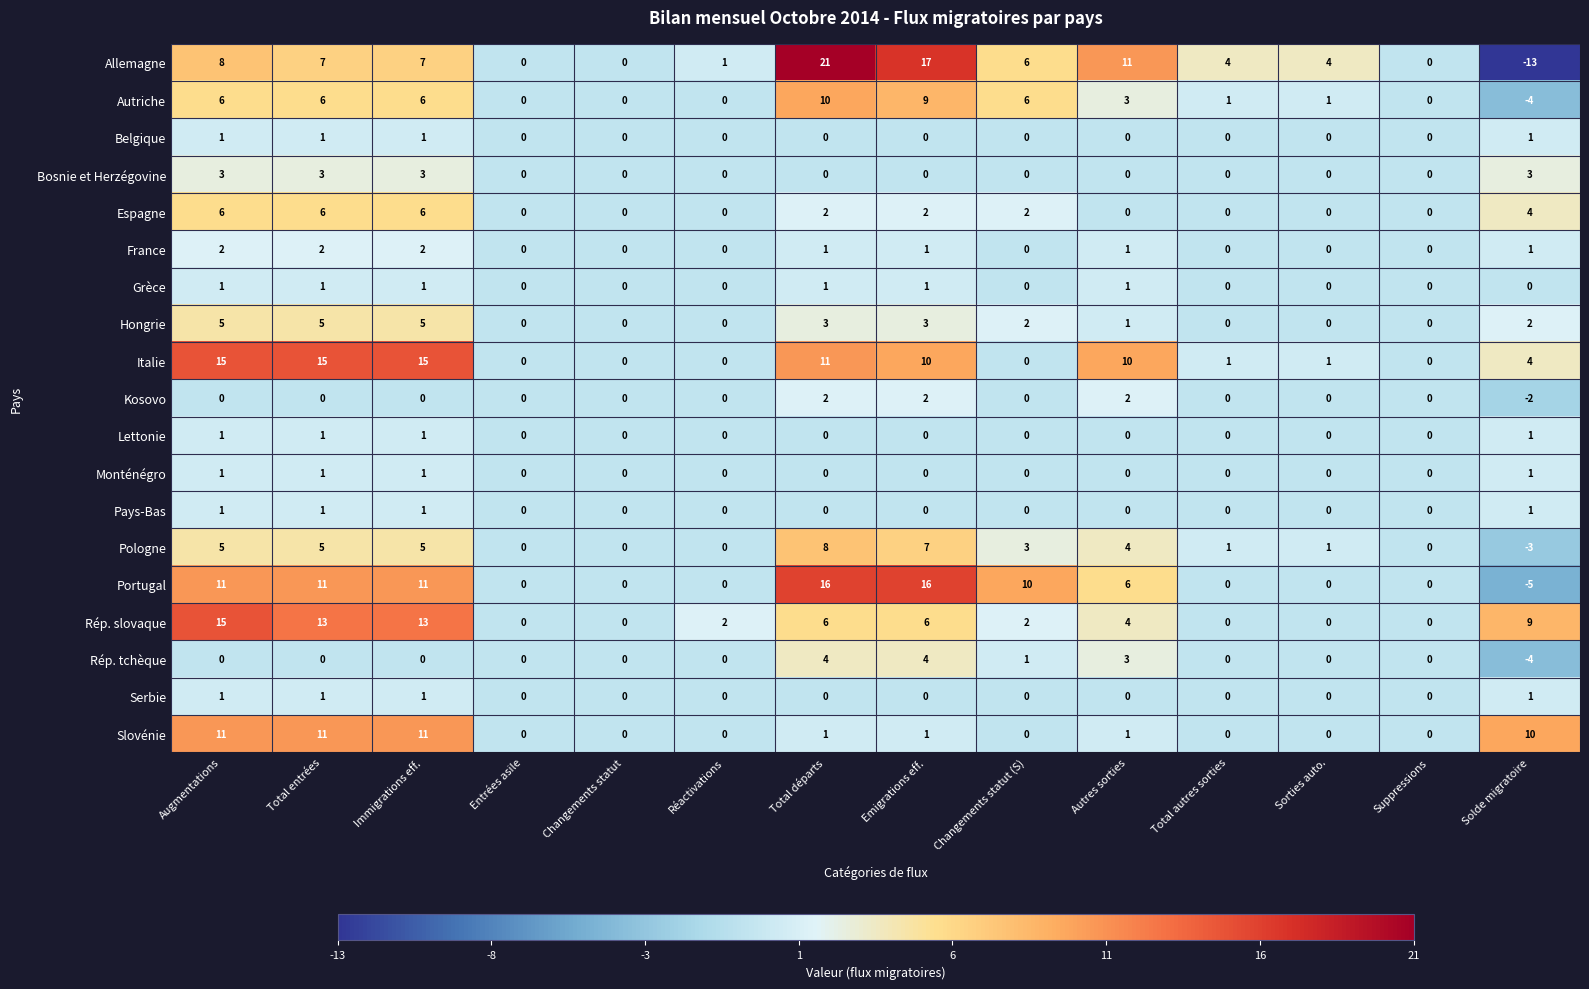

At which category is the sum across all series the highest?

Augmentations